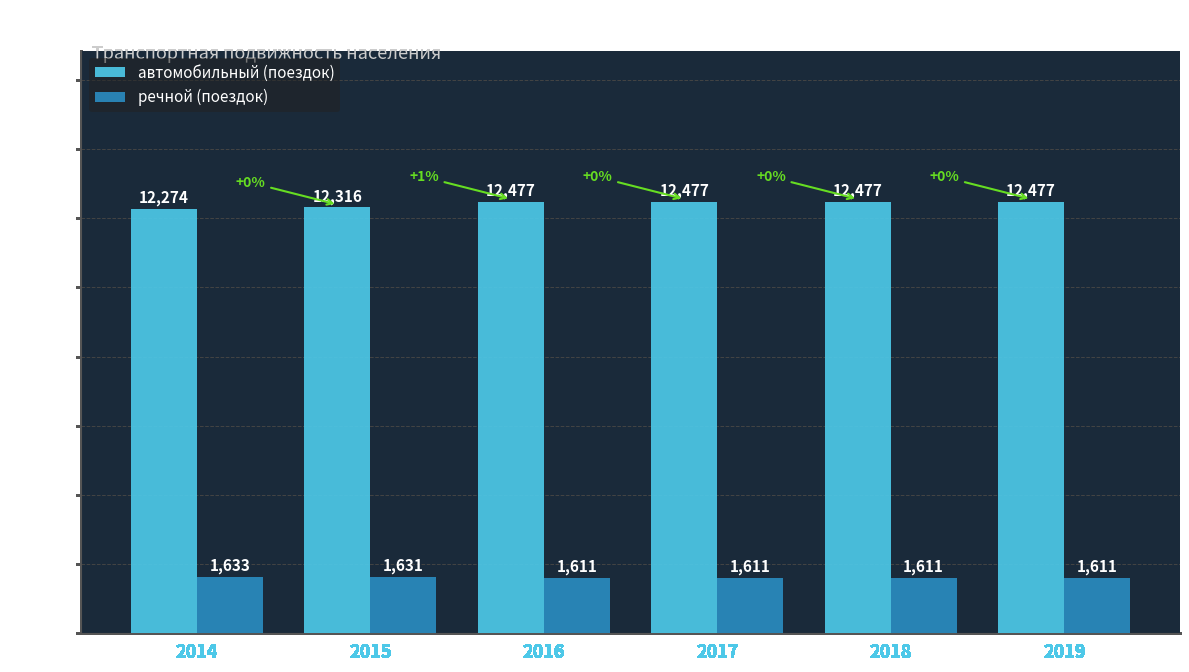

The value of автомобильный (поездок) at 2019 is 12477. True or false?

True